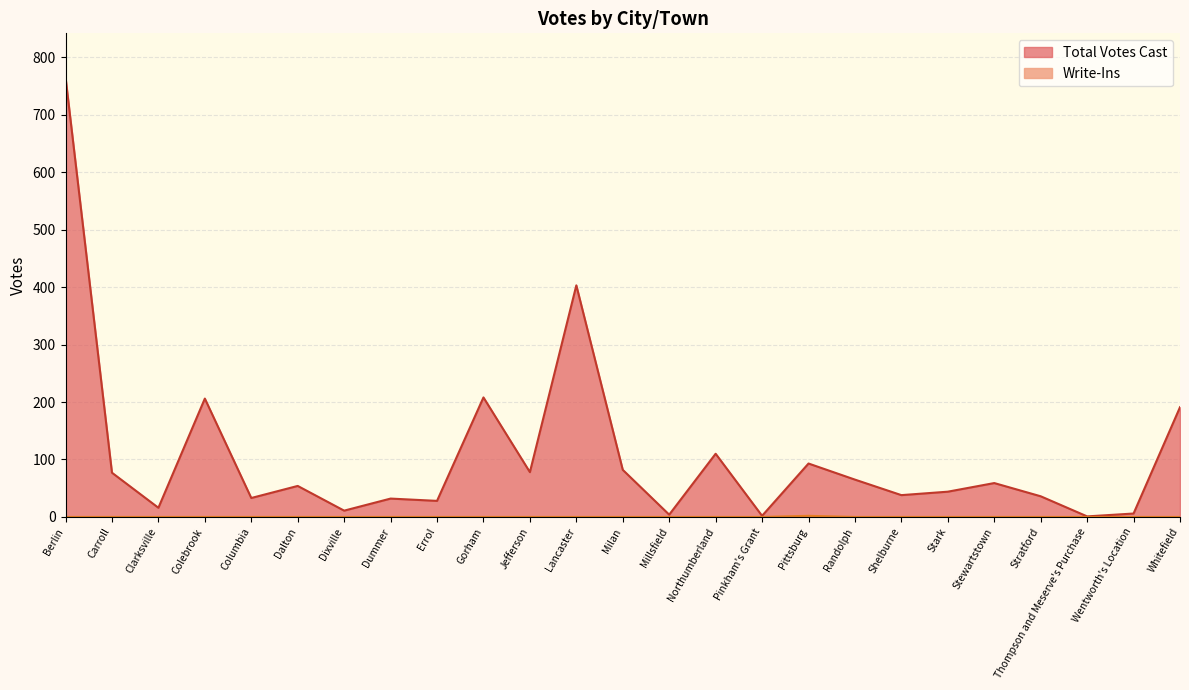

Rank the series by their maximum value, from highest to lowest.

Total Votes Cast, Write-Ins